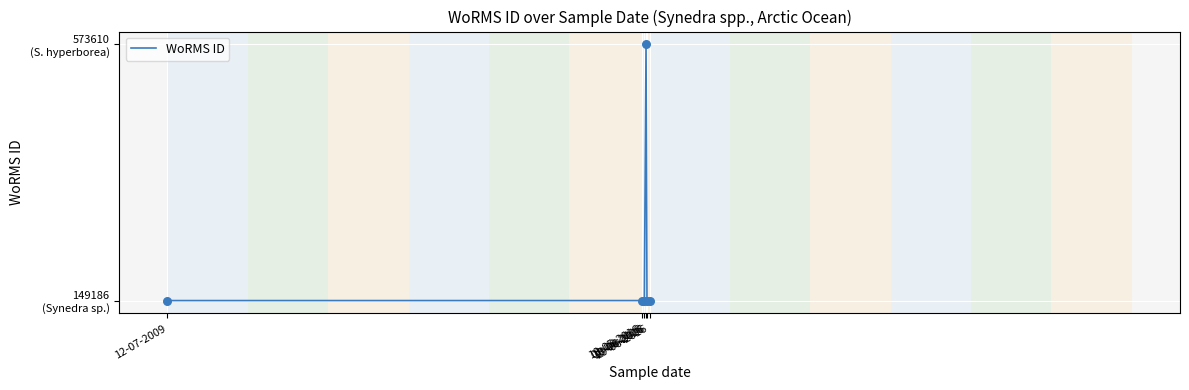

Does the chart have visible grid lines?

Yes